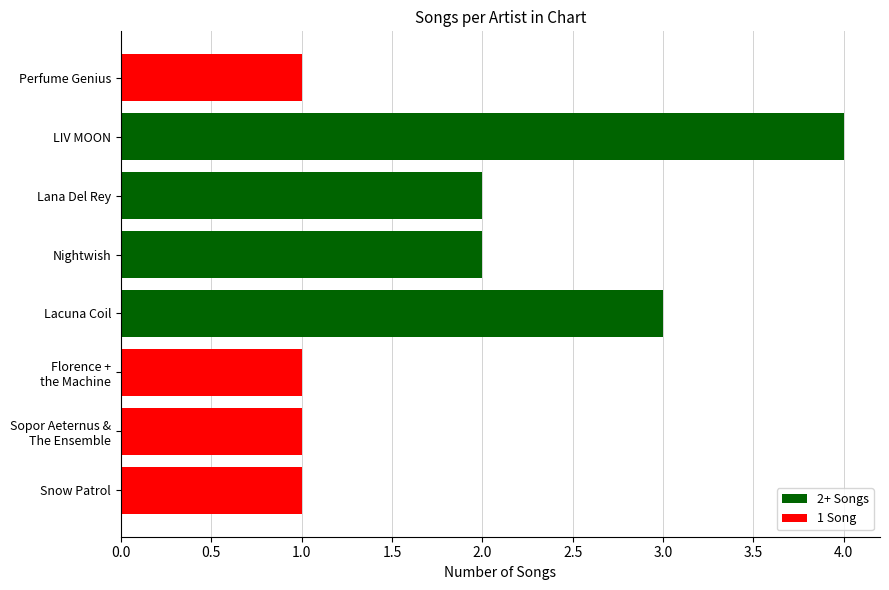

Which label corresponds to the largest value in the chart?

LIV MOON